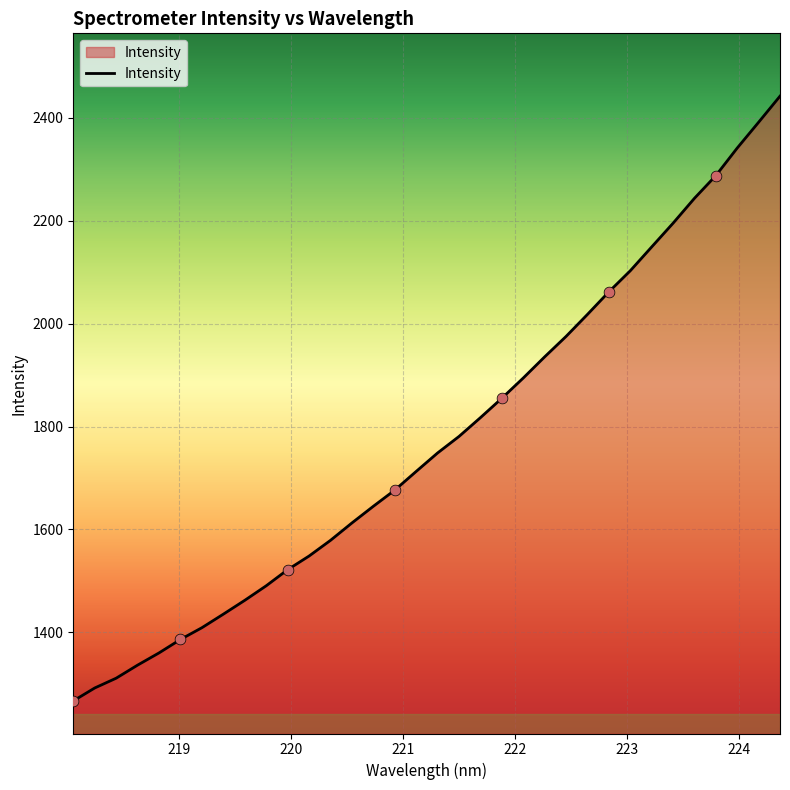

What is the maximum value shown in the chart?

2442.2